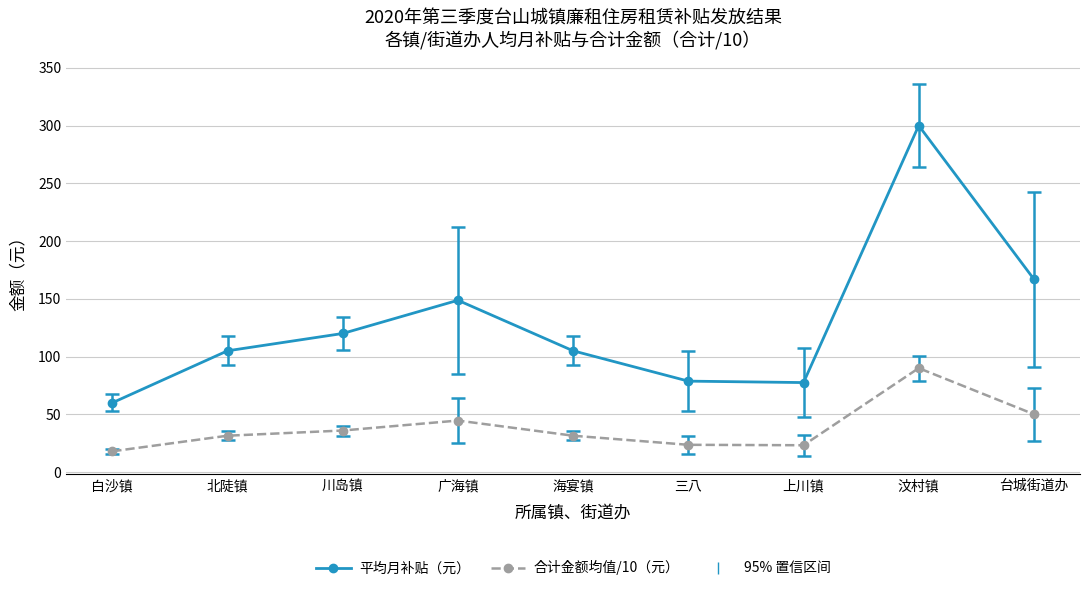

What is the minimum value for 合计金额均值/10（元）?

18.0